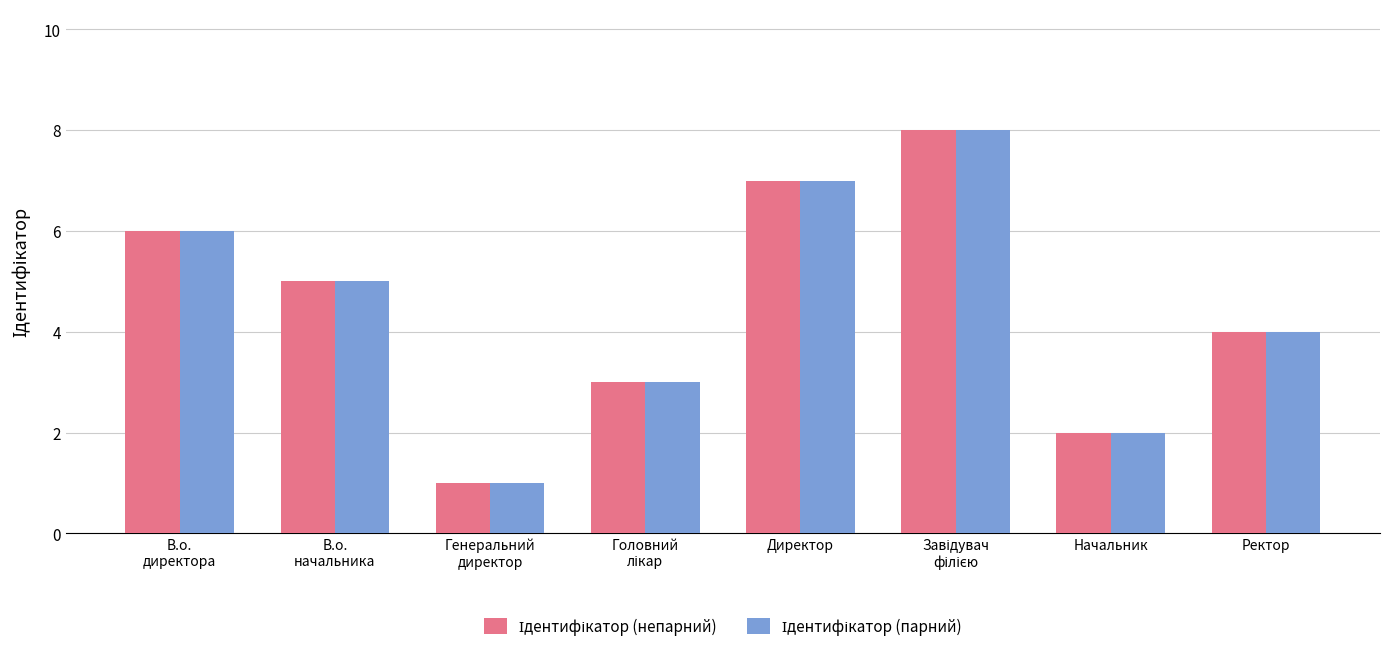

How many series are shown in this chart?

2